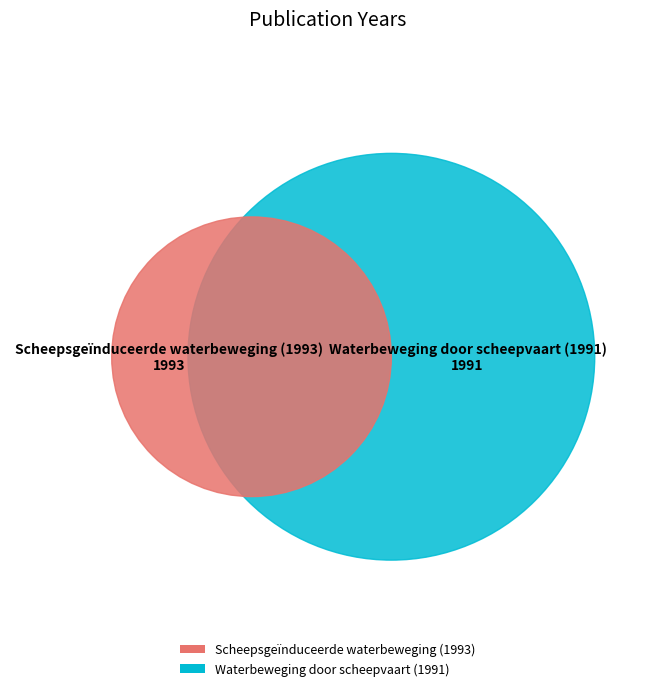

Rank the categories by value from highest to lowest.

Scheepsgeïnduceerde waterbeweging (1993), Waterbeweging door scheepvaart (1991)